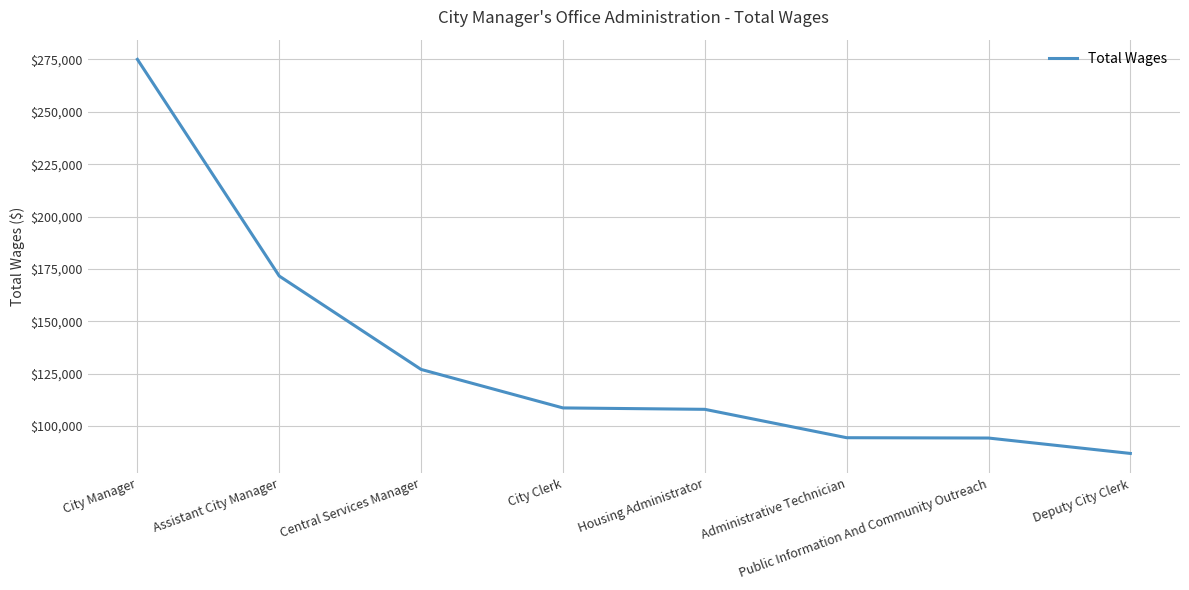

How many categories are shown in the chart?

8